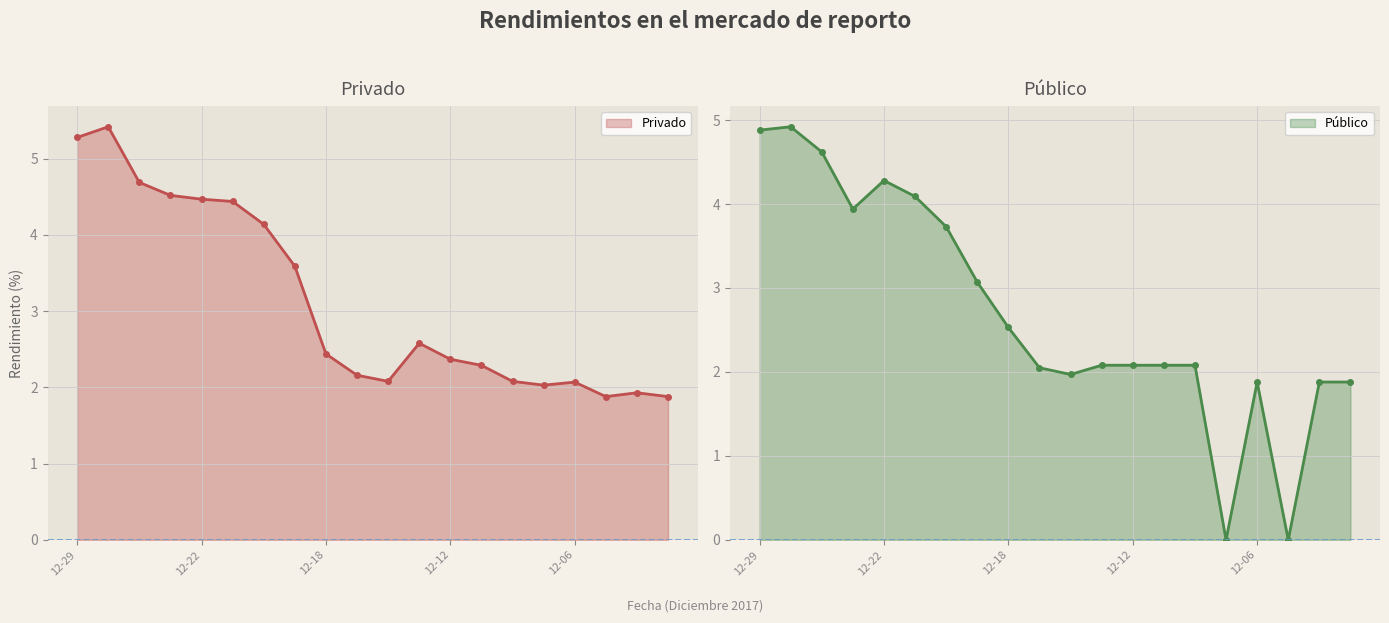

What is the highest value of the Privado series?

5.4